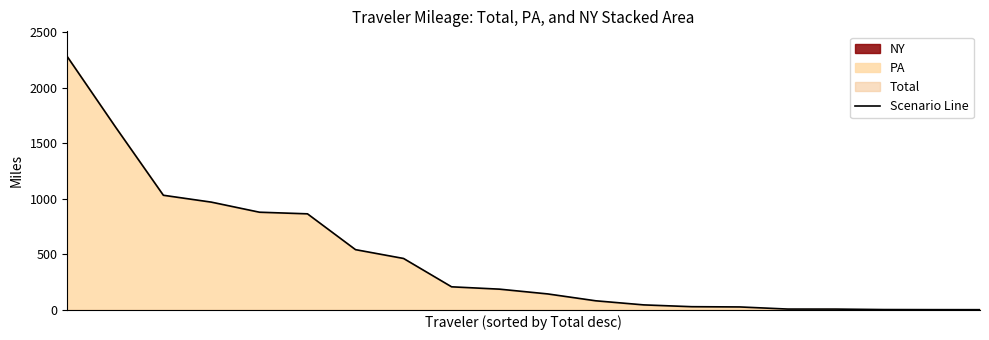

Is it true that the value at 4 is 878.4?

True